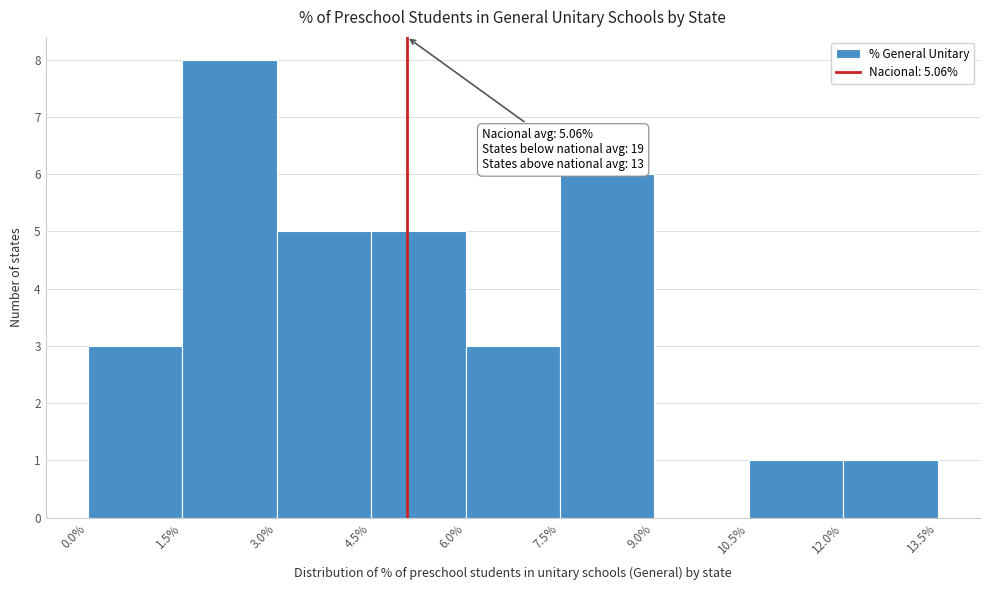

Which range on the x-axis has the tallest bar?

1.5% to 3.0%